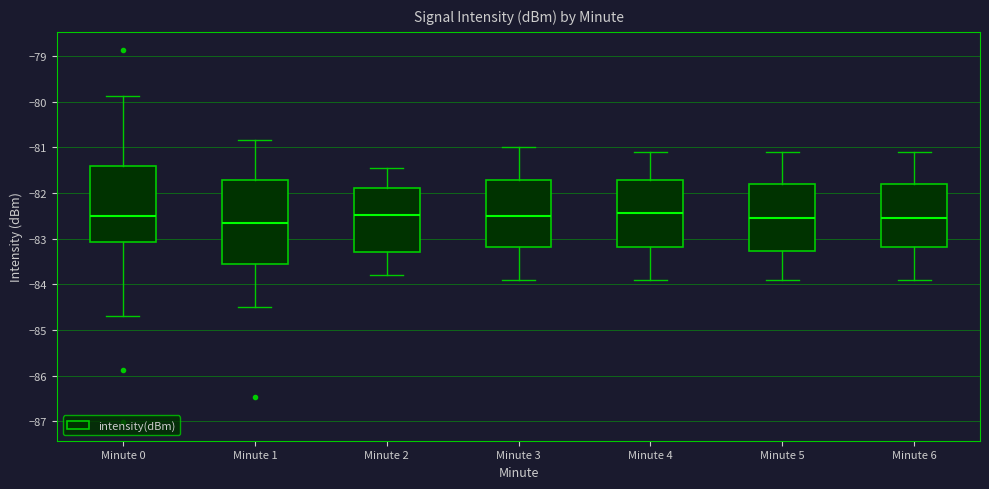

Which box is the tallest, from its lower edge to its upper edge?

Minute 1